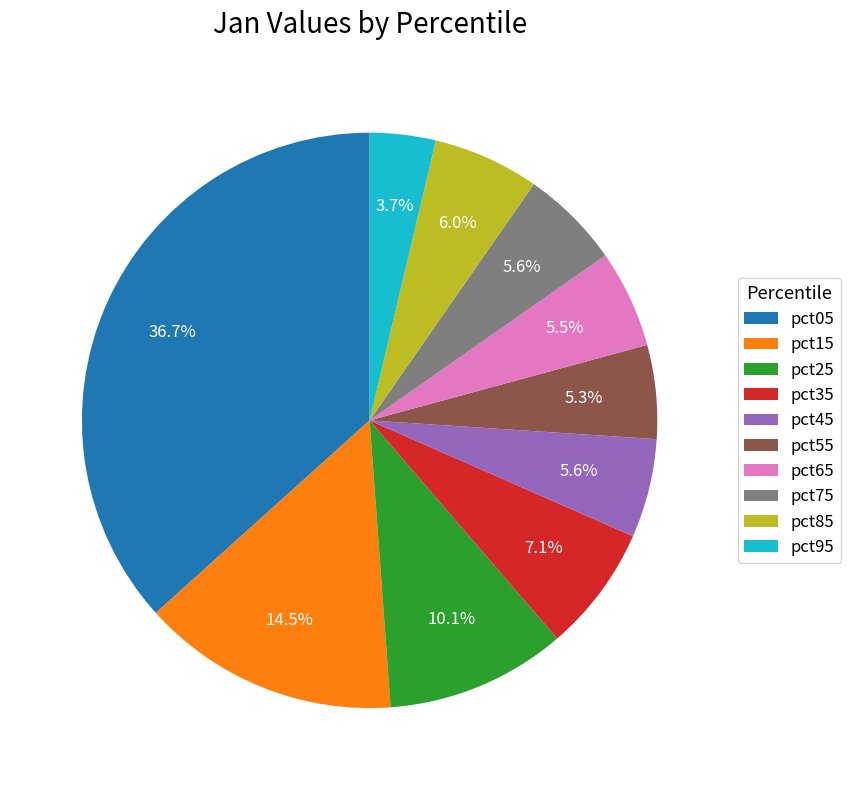

True or false: pct45 accounts for 6% of the total.

True